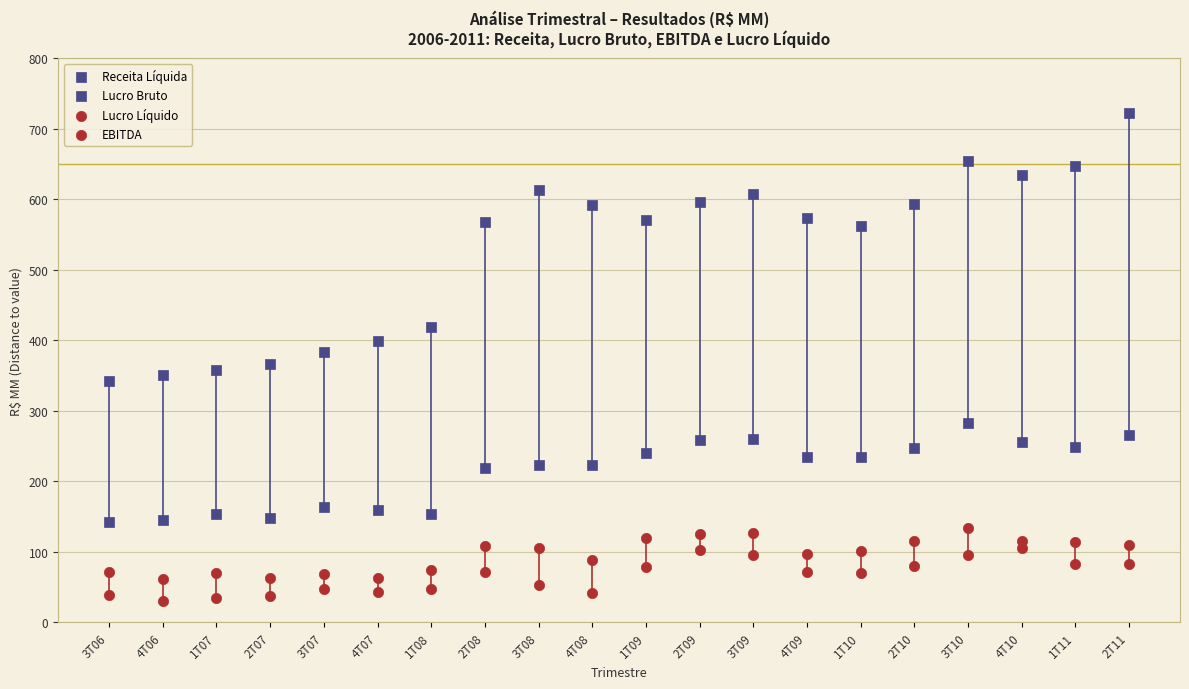

How many data points are displayed?

80